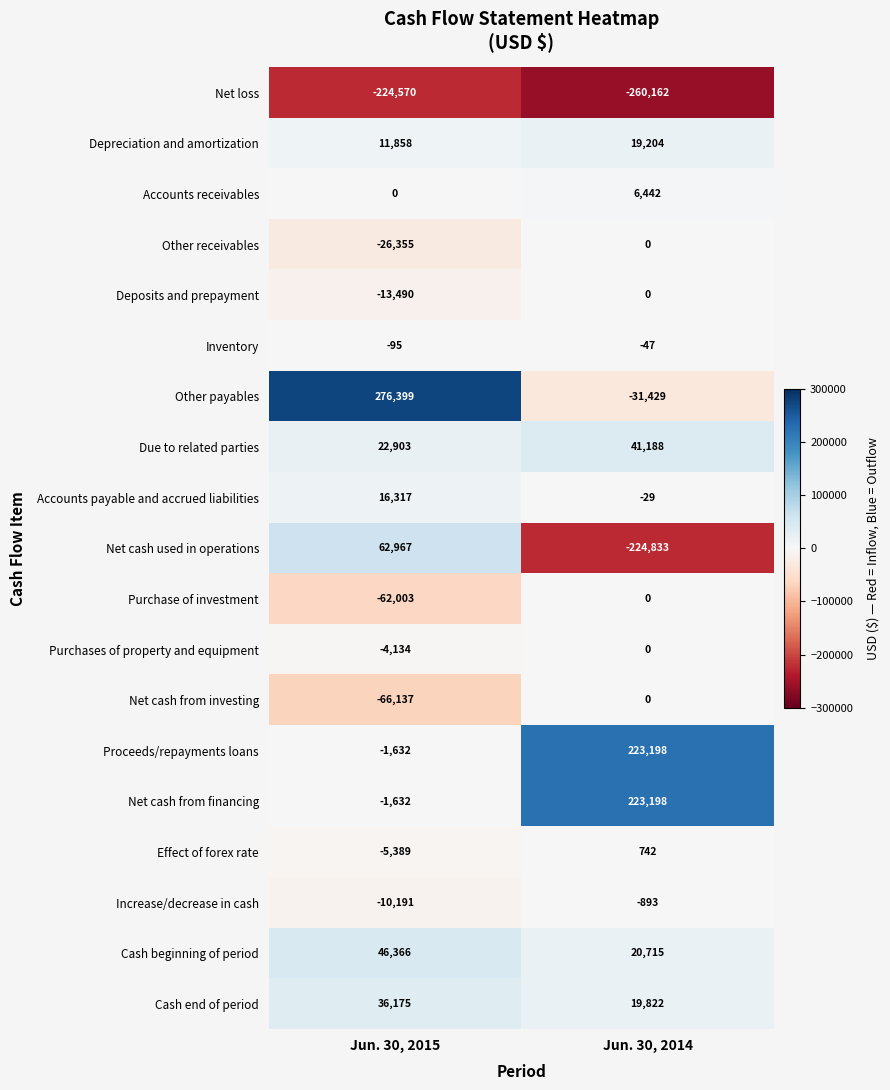

Count the number of categories in the chart.

2